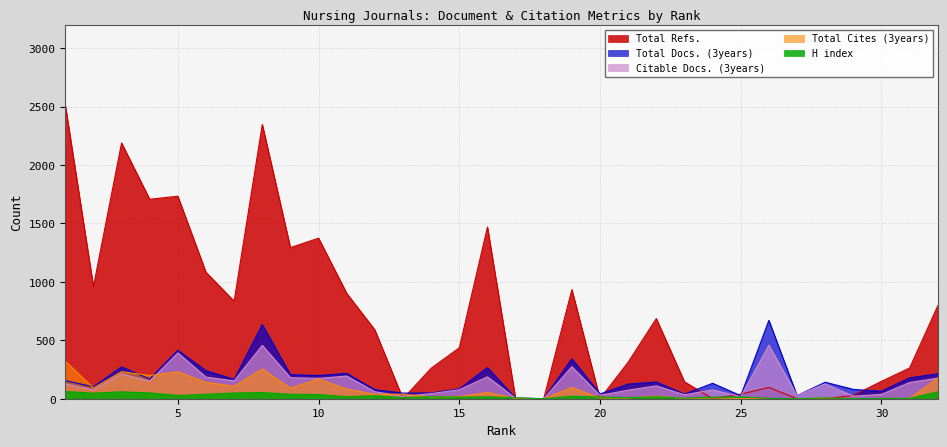

What is the difference between the second highest and second lowest values in the Total Refs. series?

2347